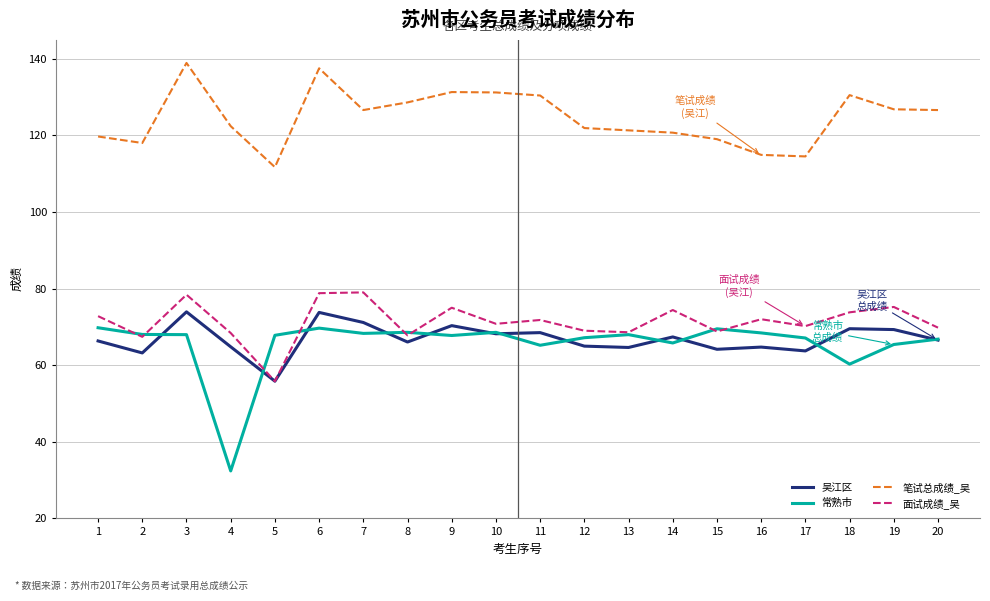

True or false: 吴江区 and 笔试总成绩_吴 cross at least once.

False